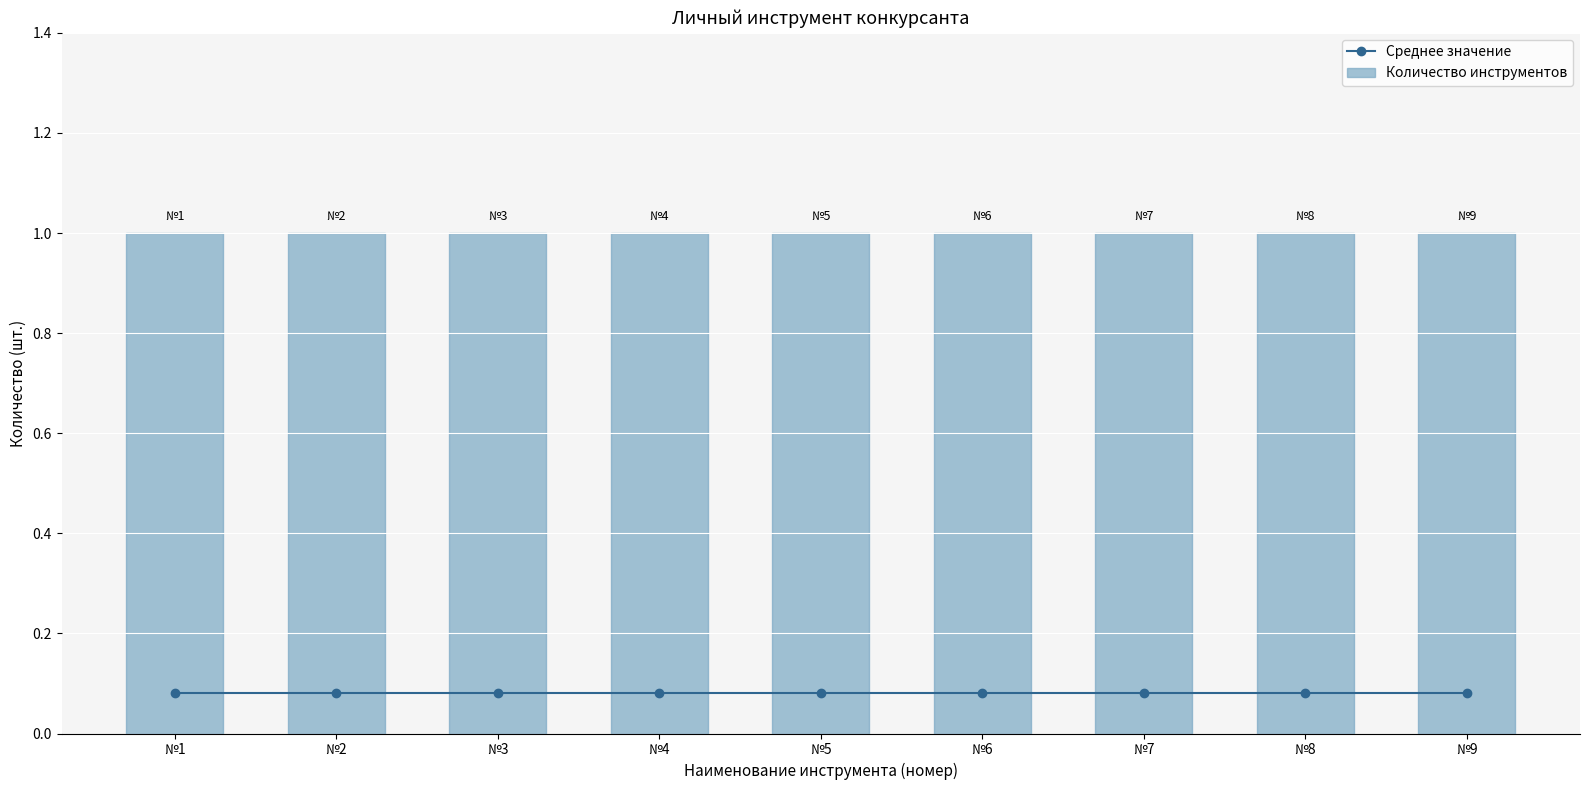

What is the average value of the Количество инструментов series?

1.0